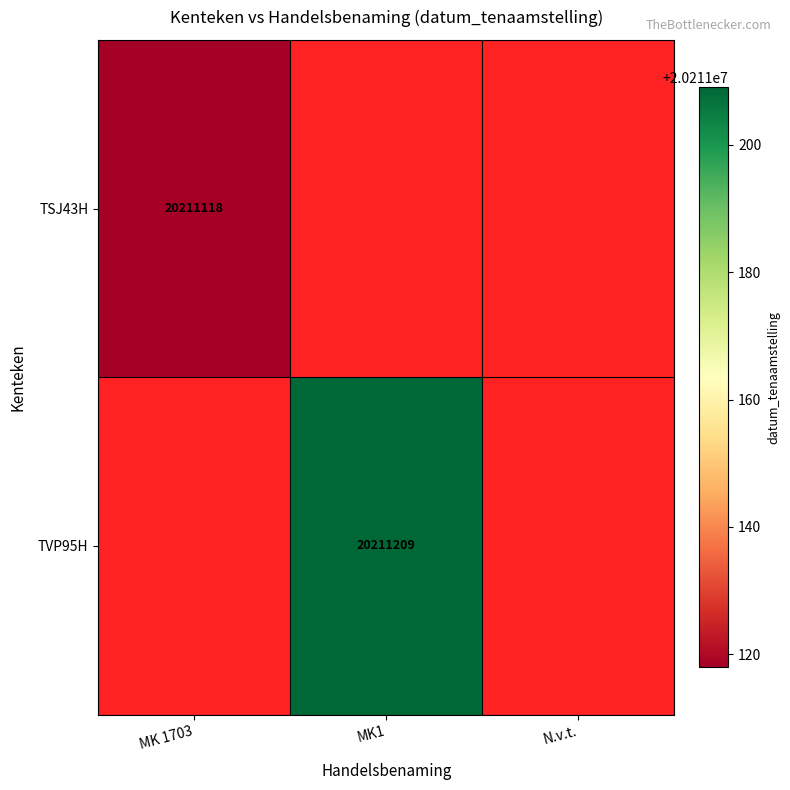

The value of TVP95H at MK1 is 27388069.7. True or false?

False